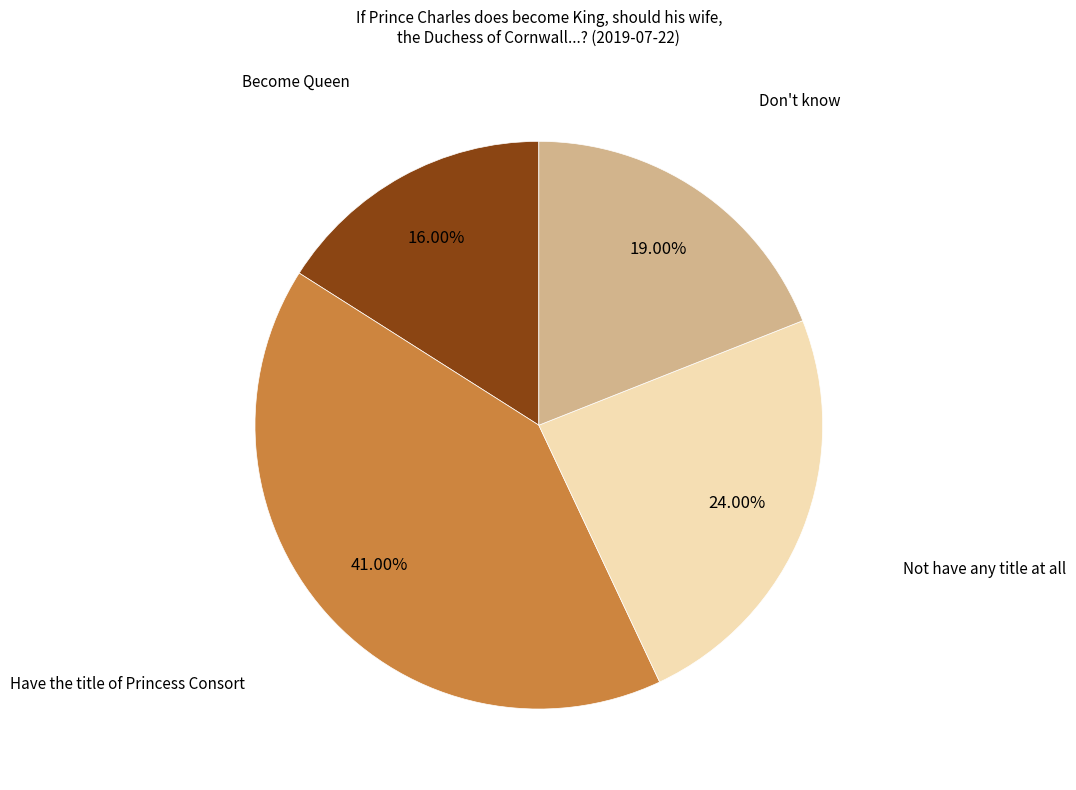

Is there any slice that represents more than half of the pie?

No